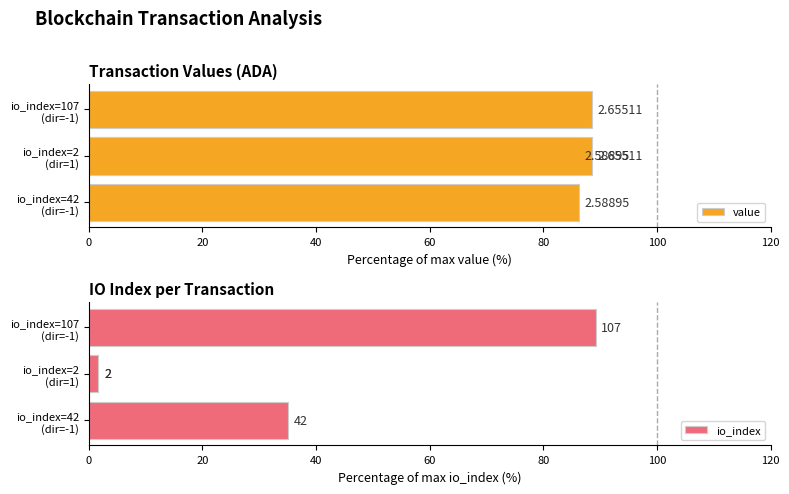

List the series in order of their peak value, highest first.

io_index, value